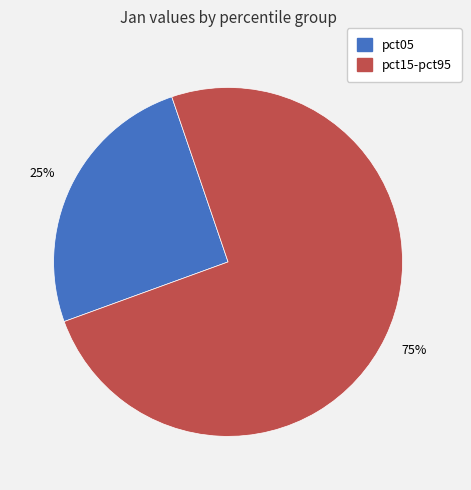

To the nearest percent, what is the average slice percentage?

50%